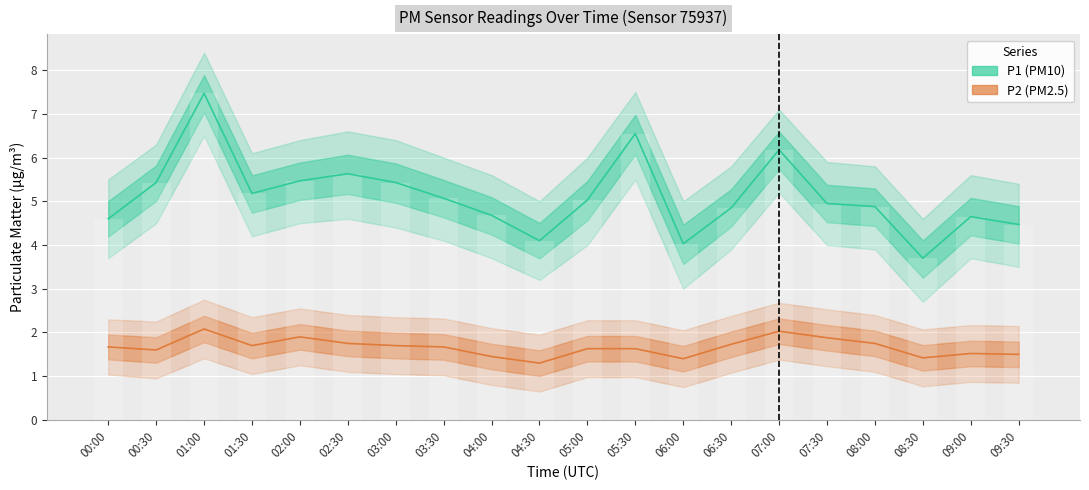

How many bars are there in each group?

2